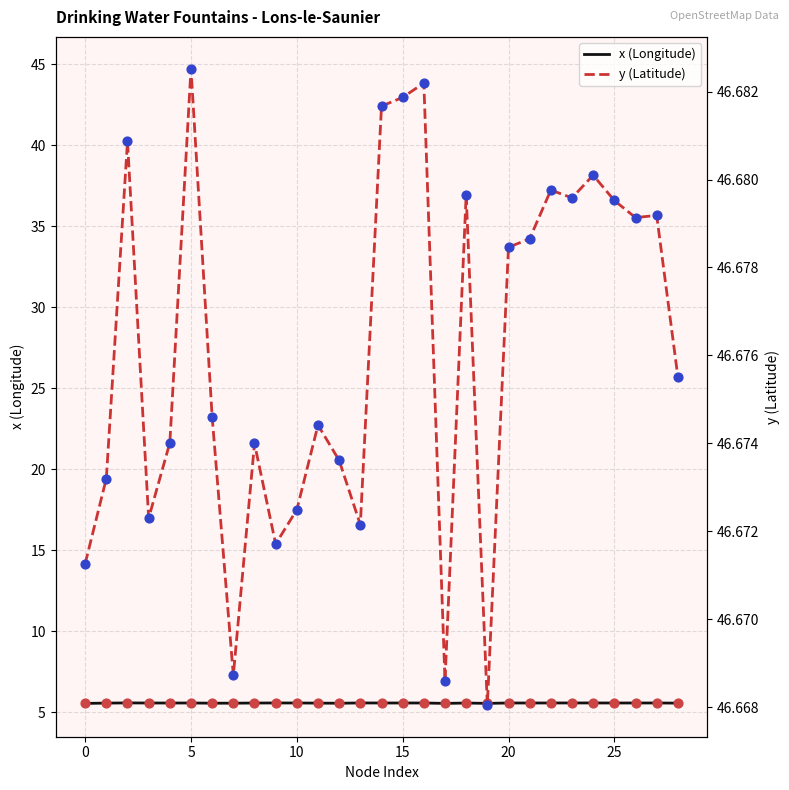

Which series has the largest total across all categories?

y